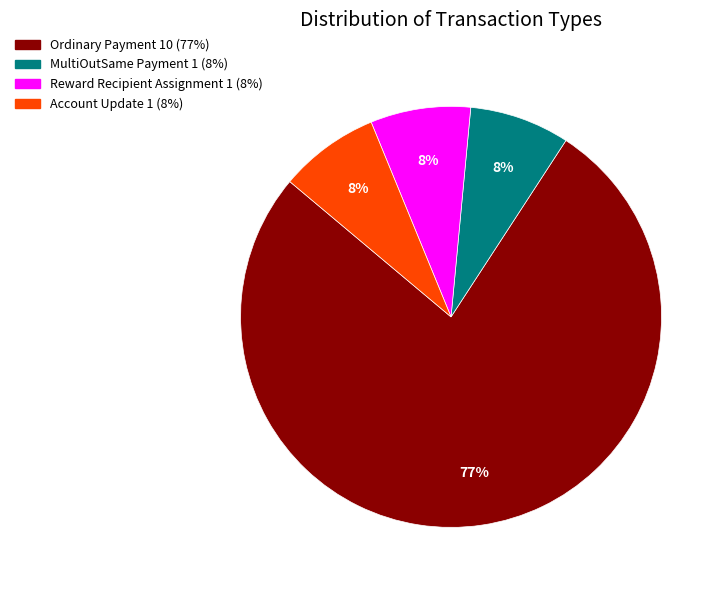

Do Reward Recipient Assignment and Ordinary Payment together represent more than half of the pie?

Yes